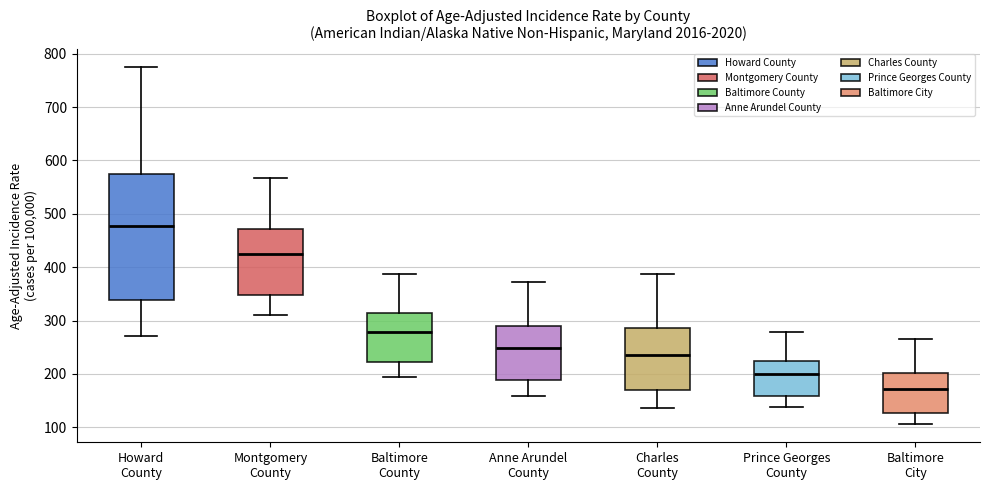

Reading left to right, transcribe this box plot: for each box, give where its median line is, the range the box spans, and where its two whiskers end, as read against the y-axis. The values are not printed on the chart, so give them approximately, as read against the axis.

Howard County: median 480, box 340 to 570, whiskers 270 to 770
Montgomery County: median 420, box 350 to 470, whiskers 310 to 570
Baltimore County: median 280, box 220 to 310, whiskers 200 to 390
Anne Arundel County: median 250, box 190 to 290, whiskers 160 to 370
Charles County: median 240, box 170 to 290, whiskers 140 to 390
Prince Georges County: median 200, box 160 to 230, whiskers 140 to 280
Baltimore City: median 170, box 130 to 200, whiskers 110 to 270